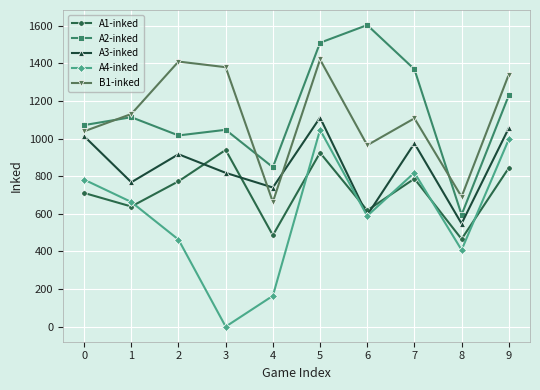

Which series changed the most between 5 and 9?

A2-inked